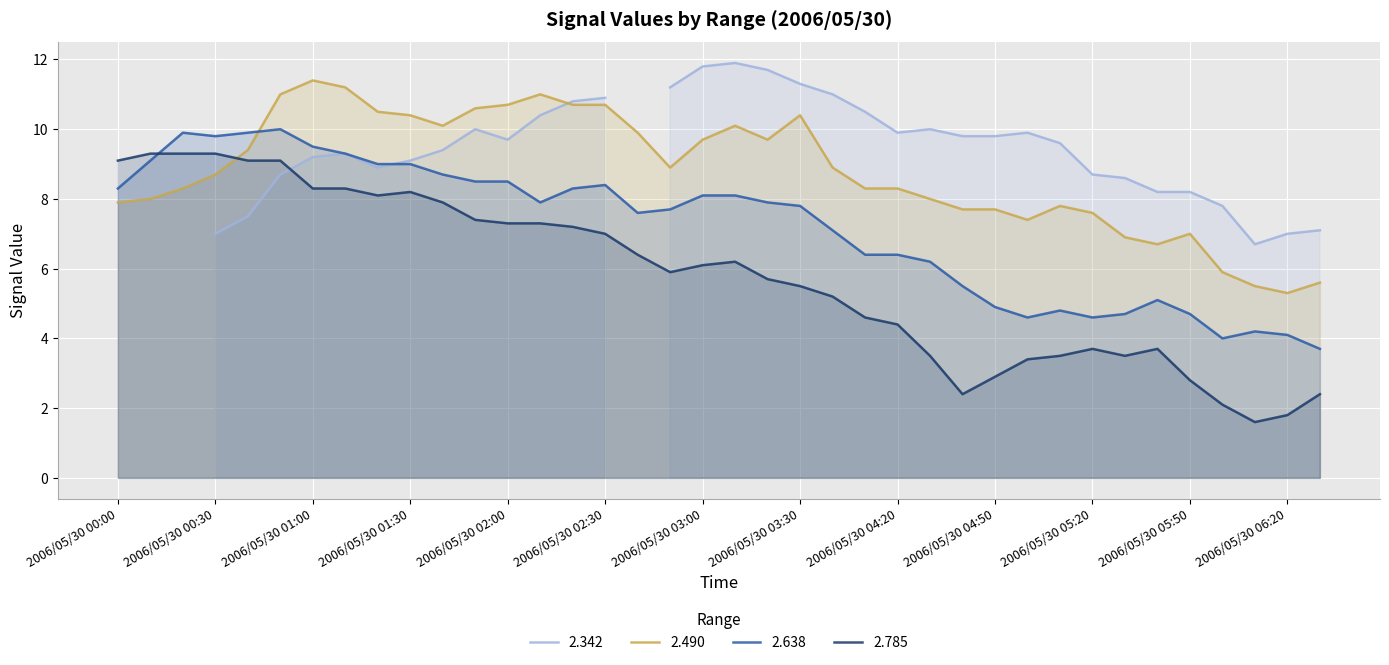

What is the difference between the highest and lowest values at 2006/05/30 01:40?

2.2